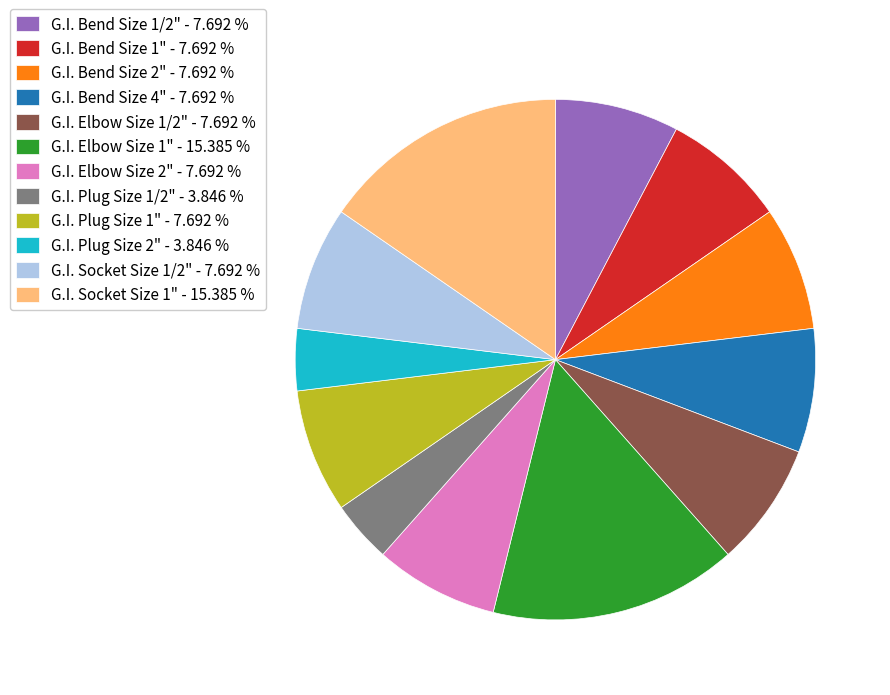

What is the ratio of the value at G.I. Plug Size 2" - 3.846 % to the value at G.I. Socket Size 1/2" - 7.692 %?

0.5